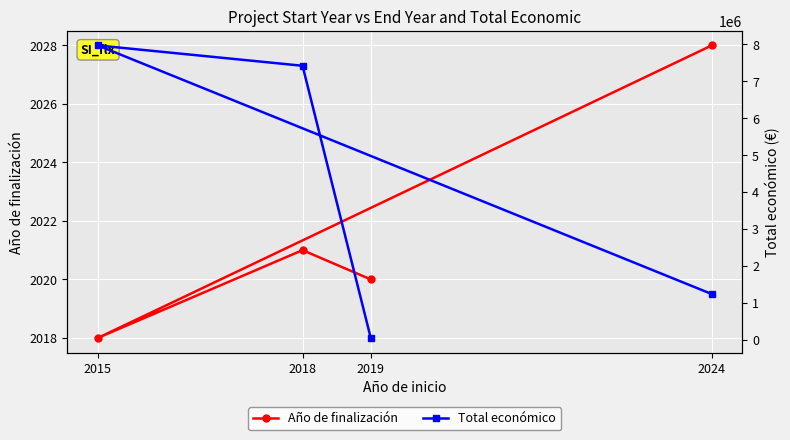

What is the value of the Año de finalización point at the 3rd from the left?

2020